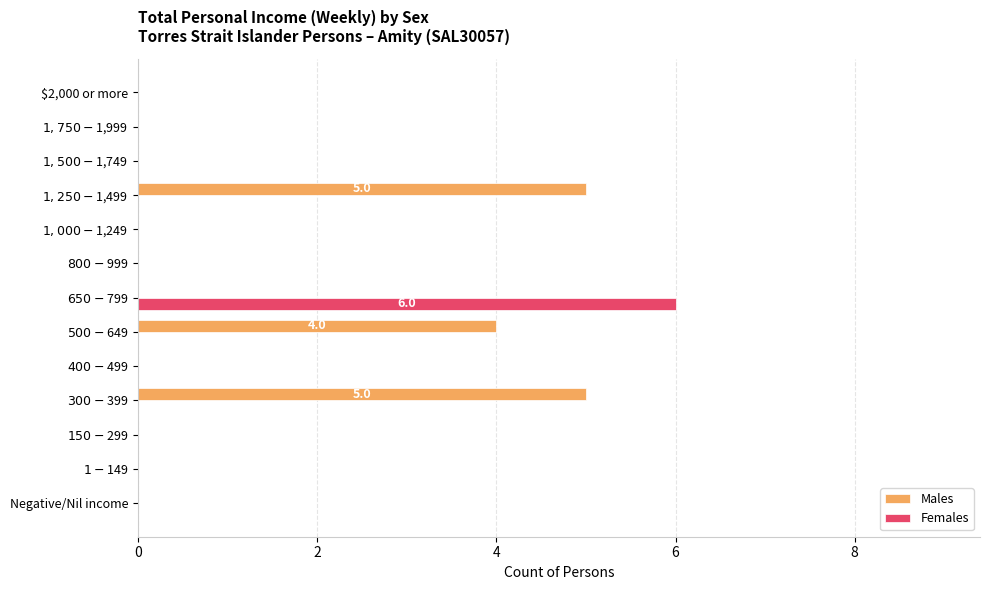

What are all the series names shown in the legend?

Males, Females